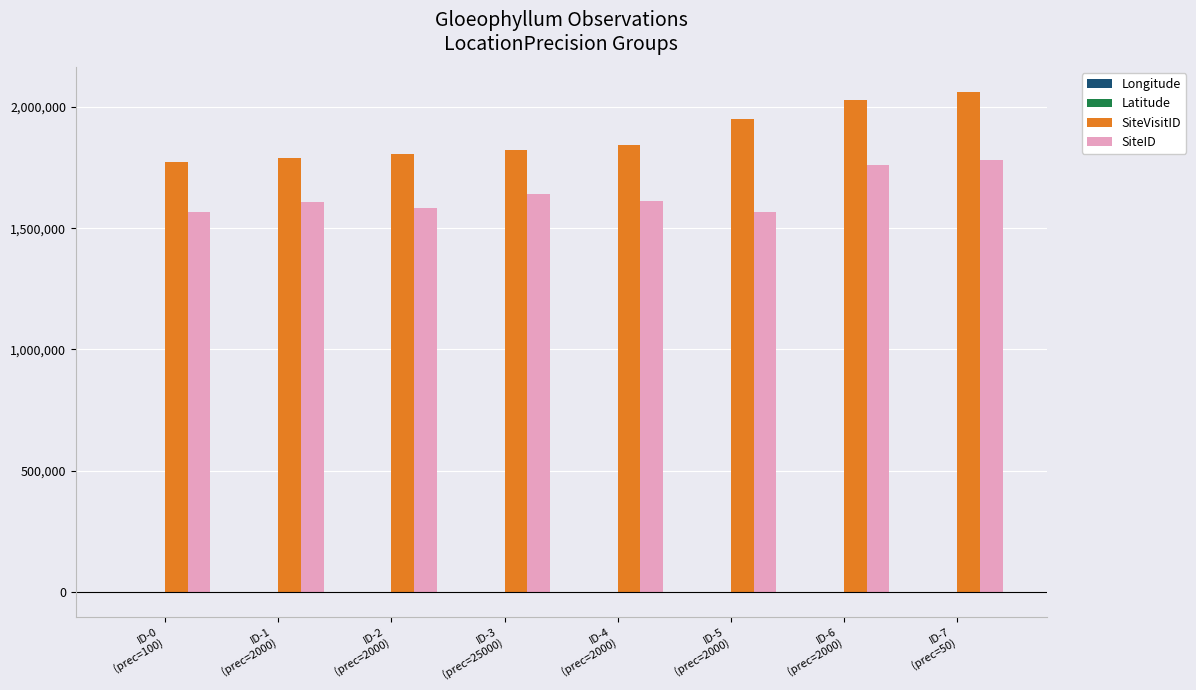

Which series has the largest total across all categories?

SiteVisitID